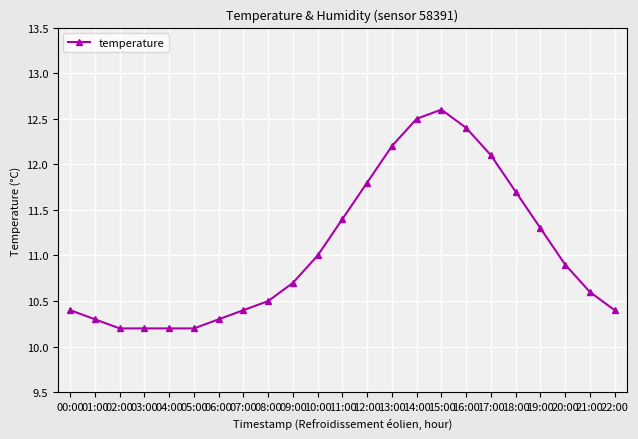

What is the average value?

11.1